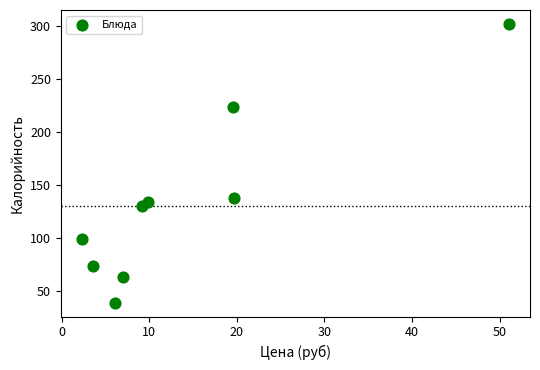

What is the average Y value?

133.6